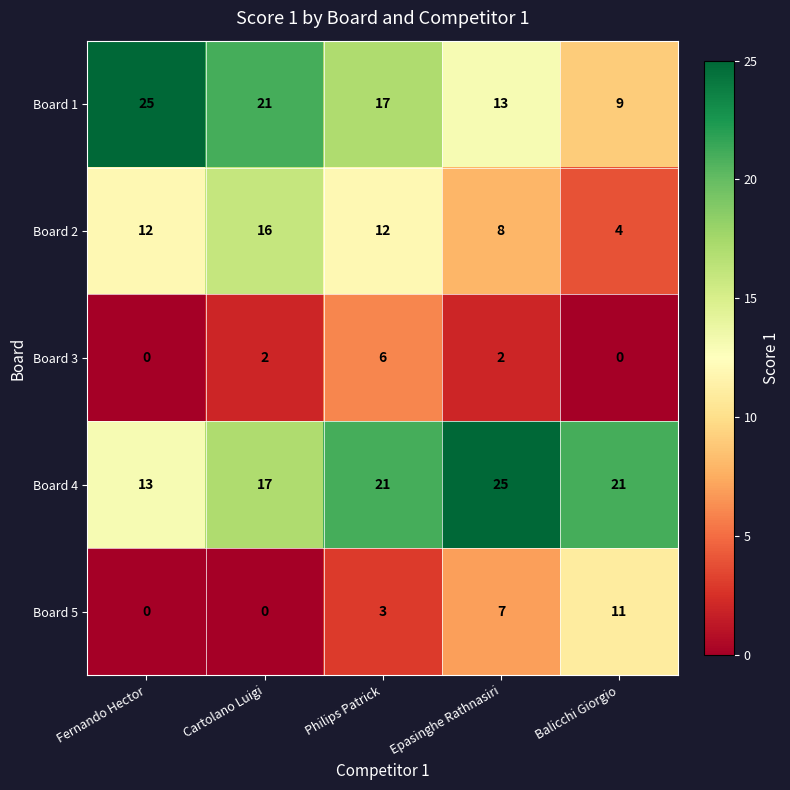

What is the total value across all series at Cartolano Luigi?

56